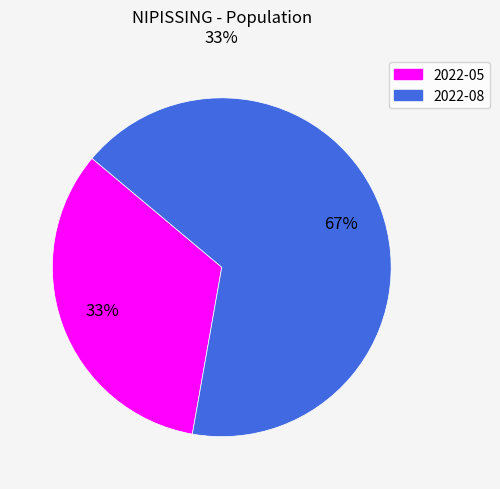

Which has a higher value, 2022-05 or 2022-08?

2022-08